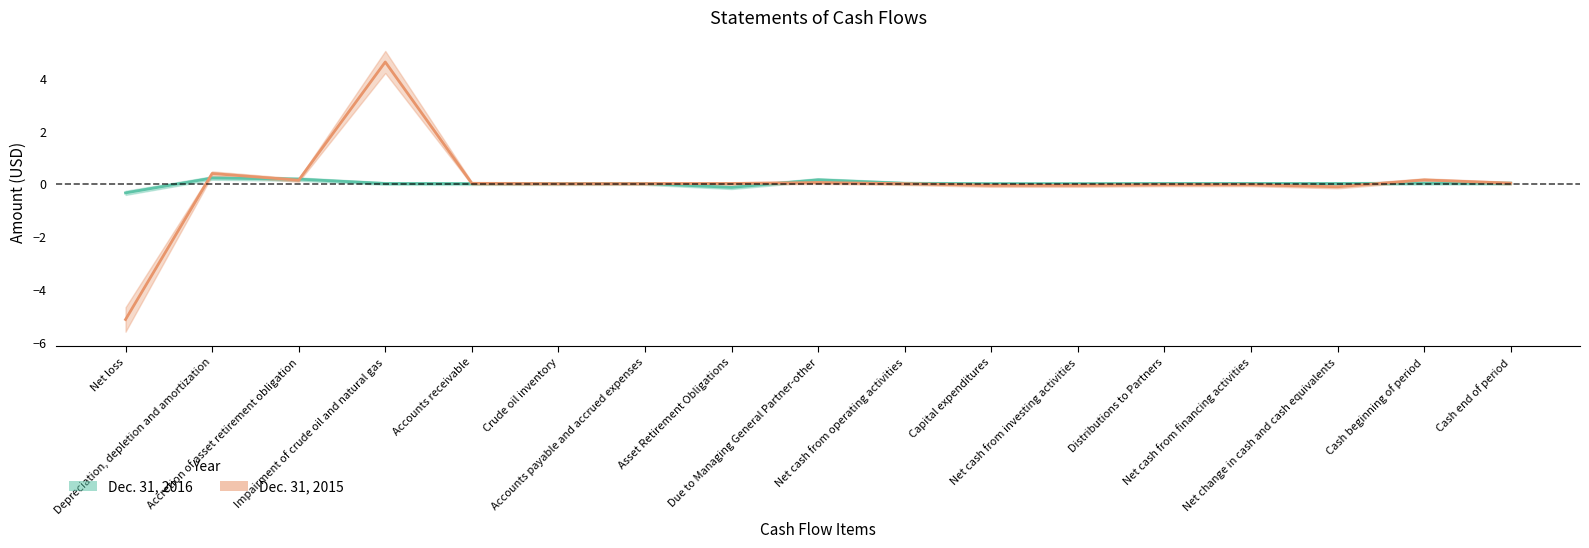

What is the label of the 10th point from the right?

Asset Retirement Obligations